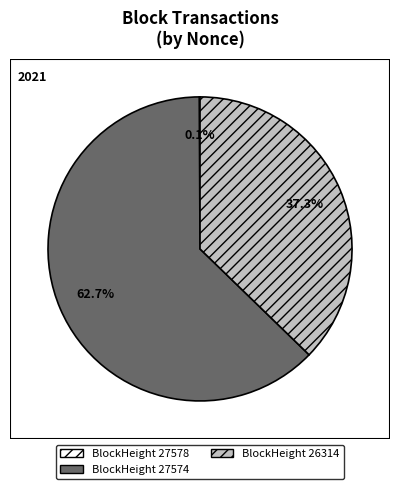

Is there a majority slice in this chart?

Yes